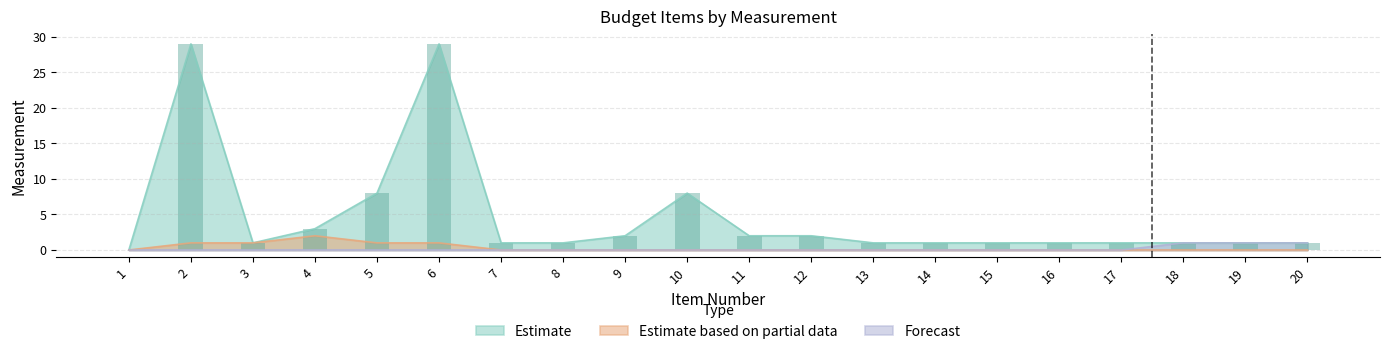

What is the value of the Estimate bar at the 2nd from the left?

29